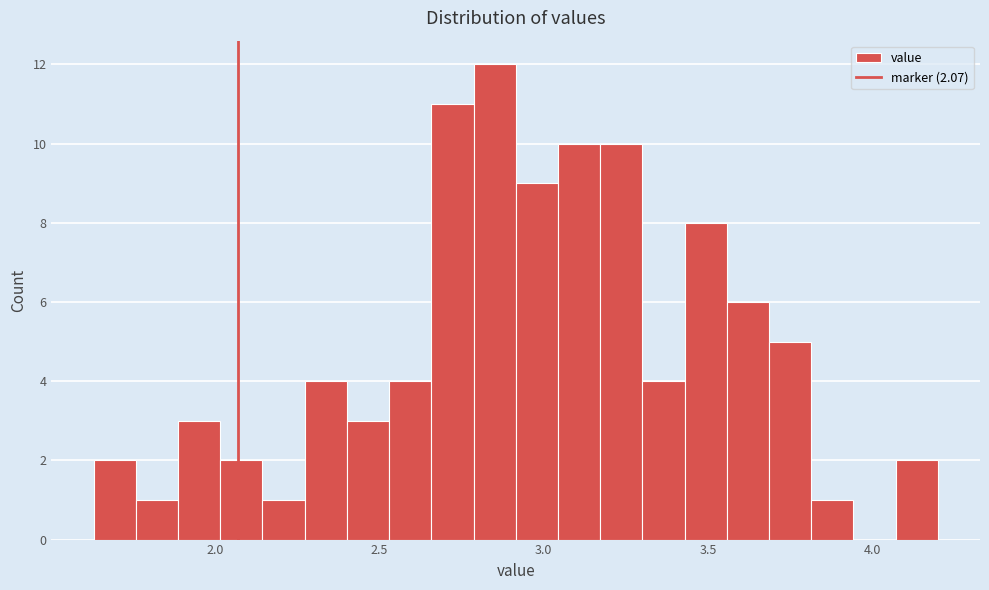

Around what value on the x-axis is the tallest bar? Give the approximate position of its centre, as read against the axis.

2.85